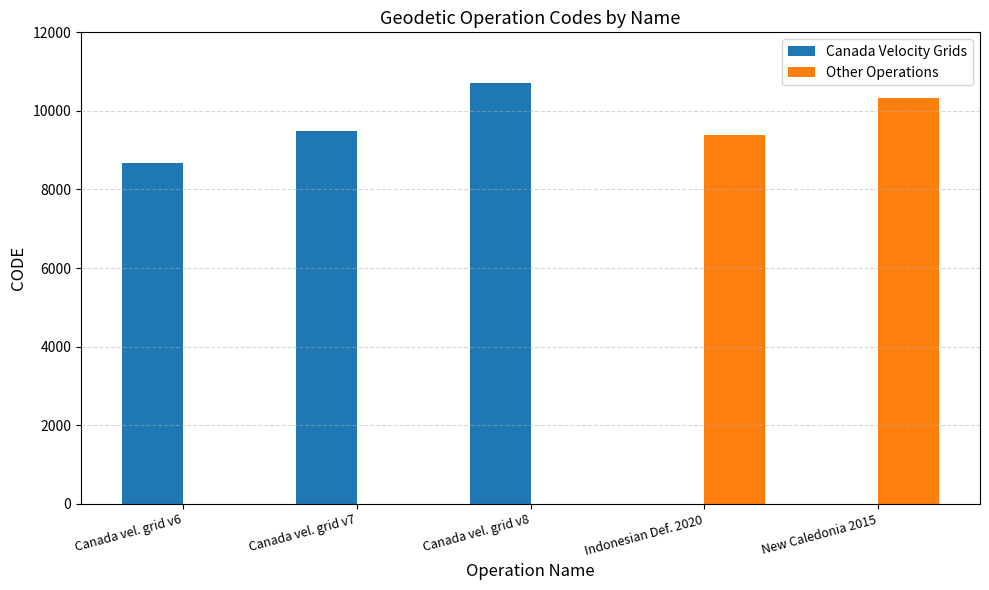

What is the sum of all Canada Velocity Grids values?

28866